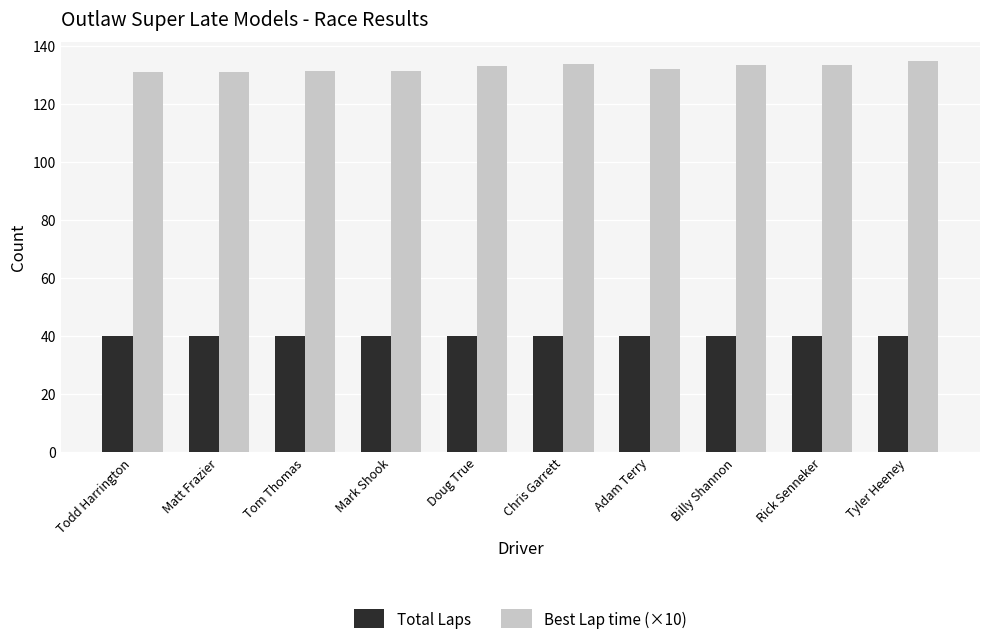

Is the value of Total Laps at Chris Garrett greater than the value of Best Lap time (×10) at Chris Garrett?

No